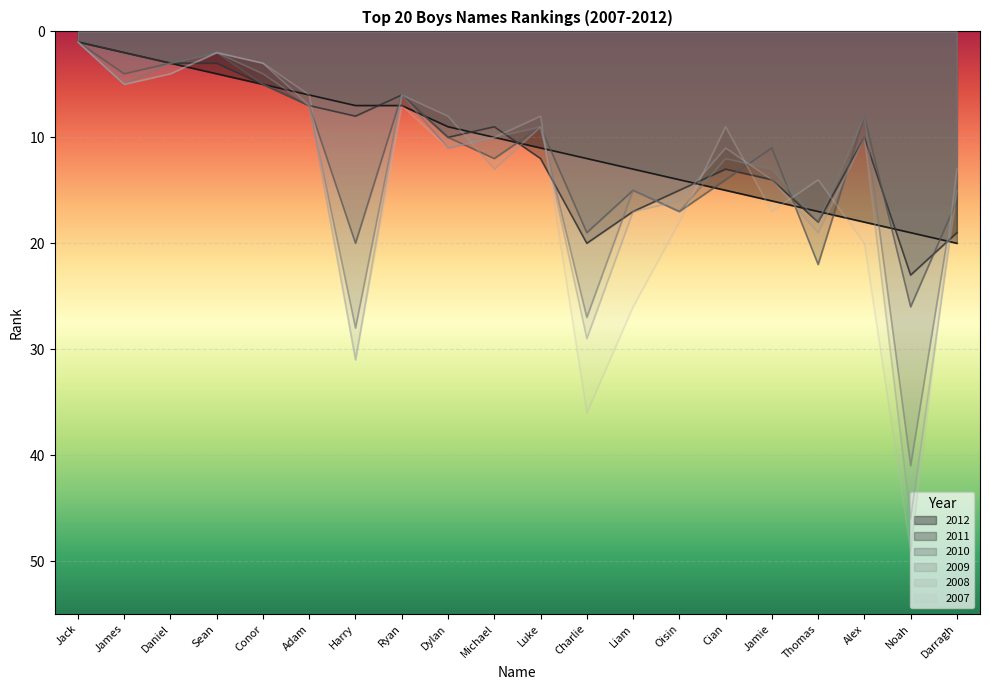

The 2007 series shows 19 at Thomas. True or false?

False